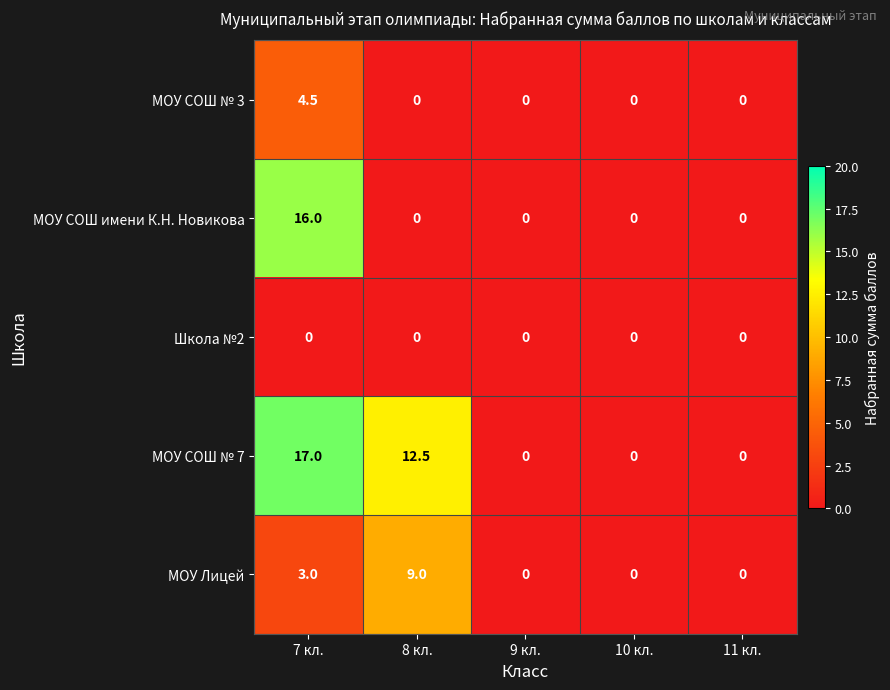

True or false: МОУ Лицей has a value of 0.0 at 9 кл..

True